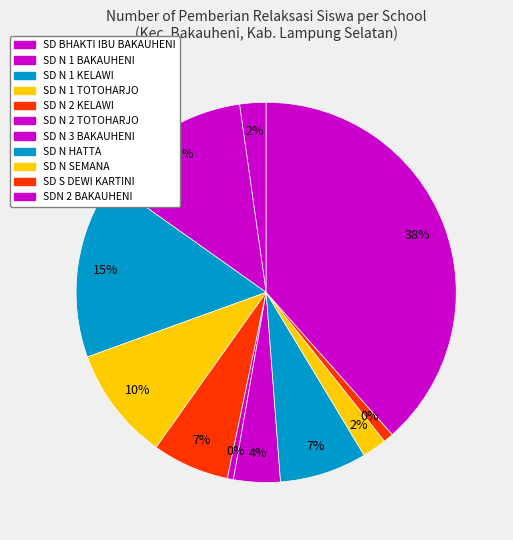

To the nearest percent, what percentage of the pie is SD N 3 BAKAUHENI?

4%